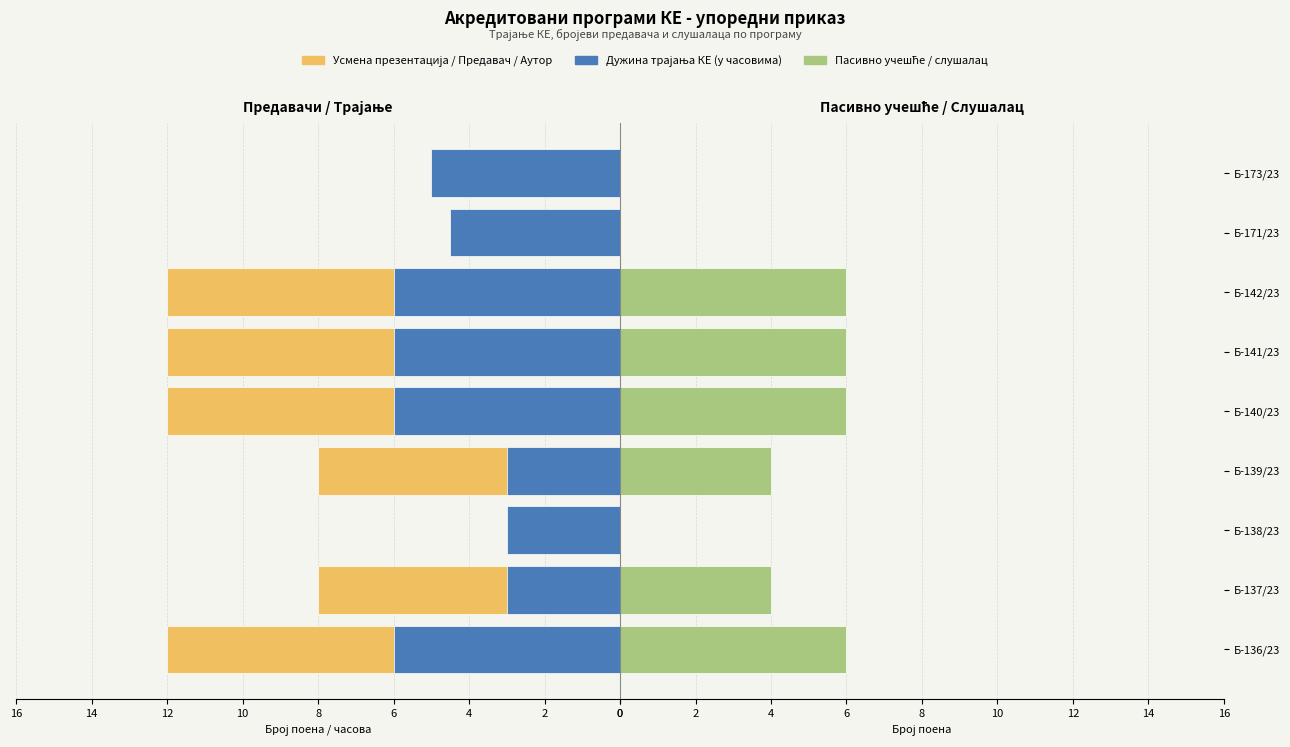

What is the difference between the highest and lowest values at Б-137/23?

5.0